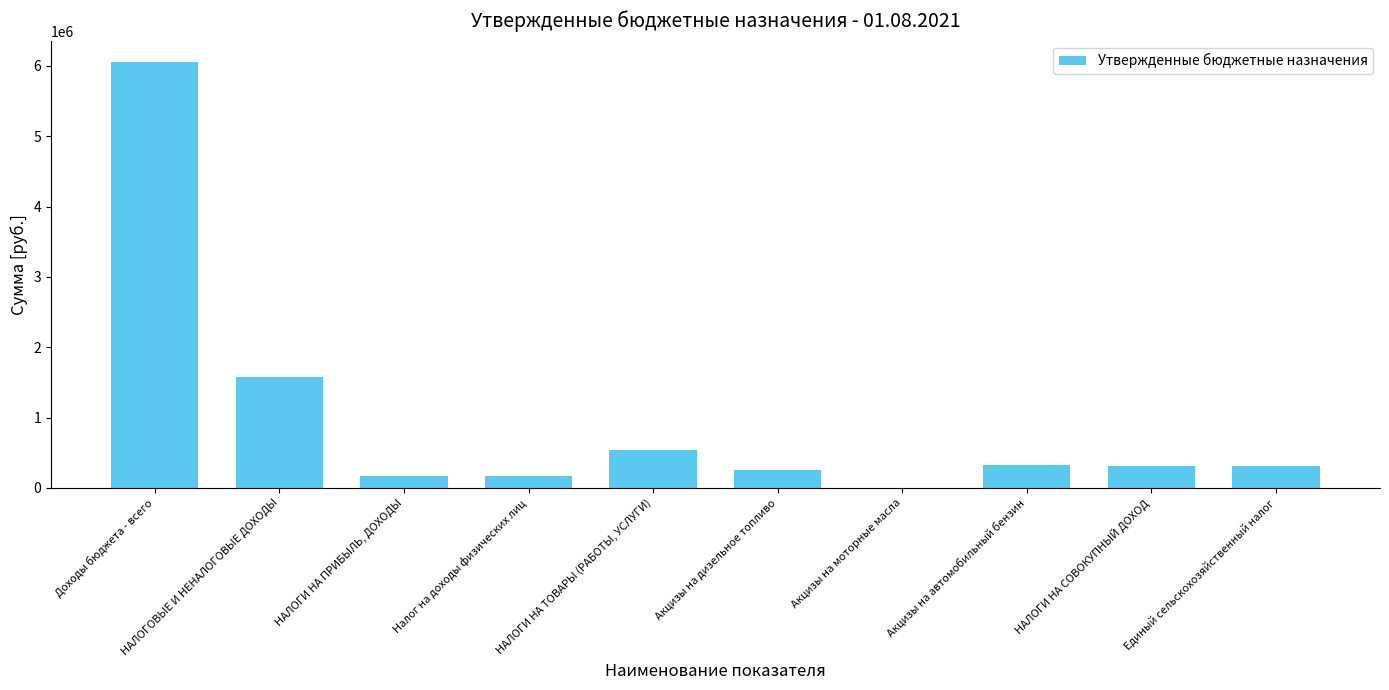

How many distinct data groups are displayed?

1